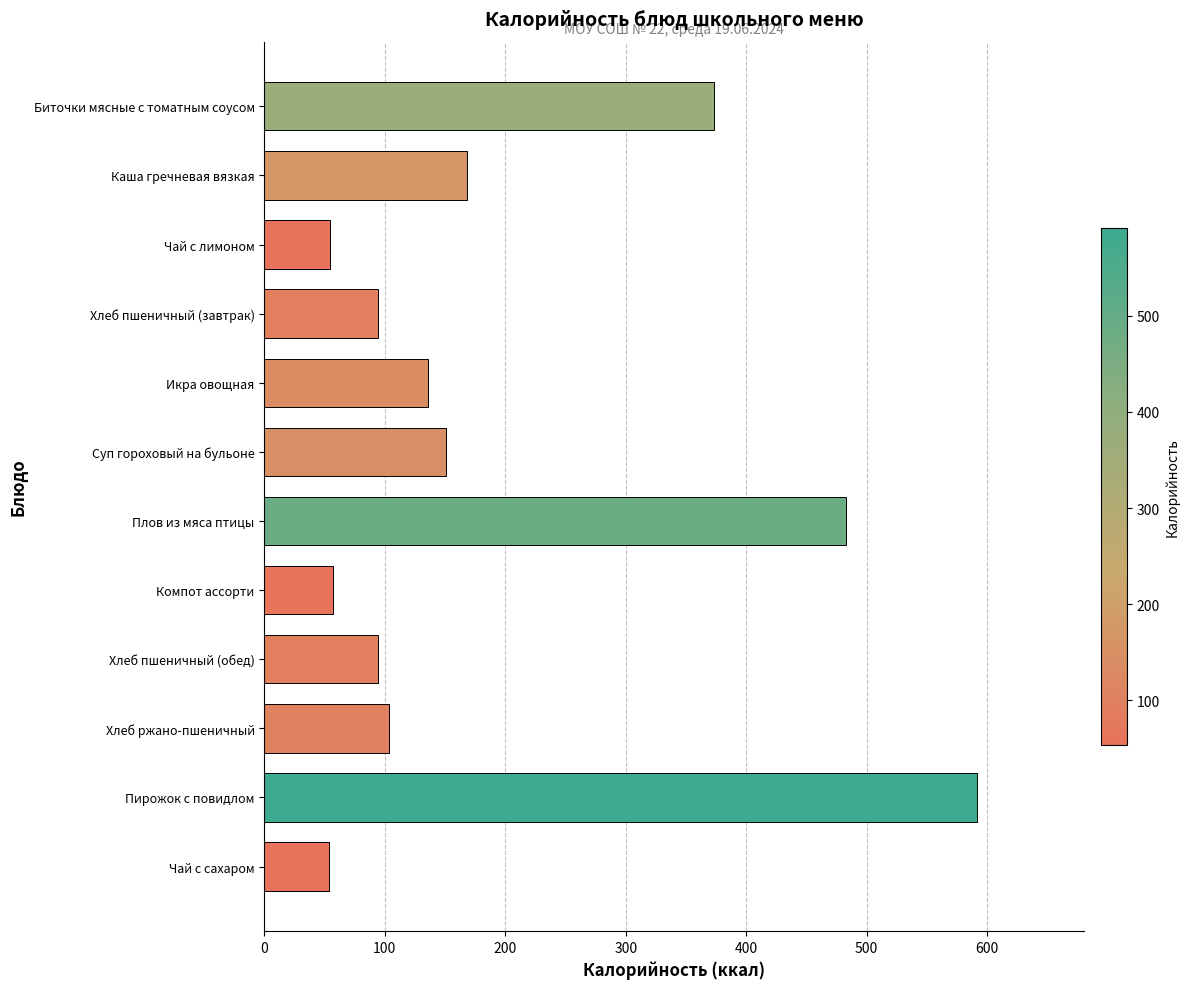

What is the change in value from Икра овощная to Пирожок с повидлом?

+455.6